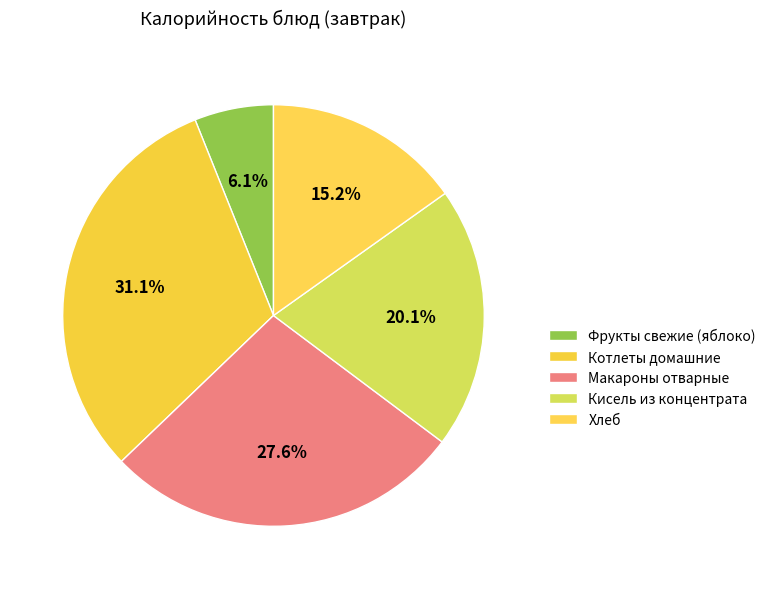

How many slices are in this pie chart?

5